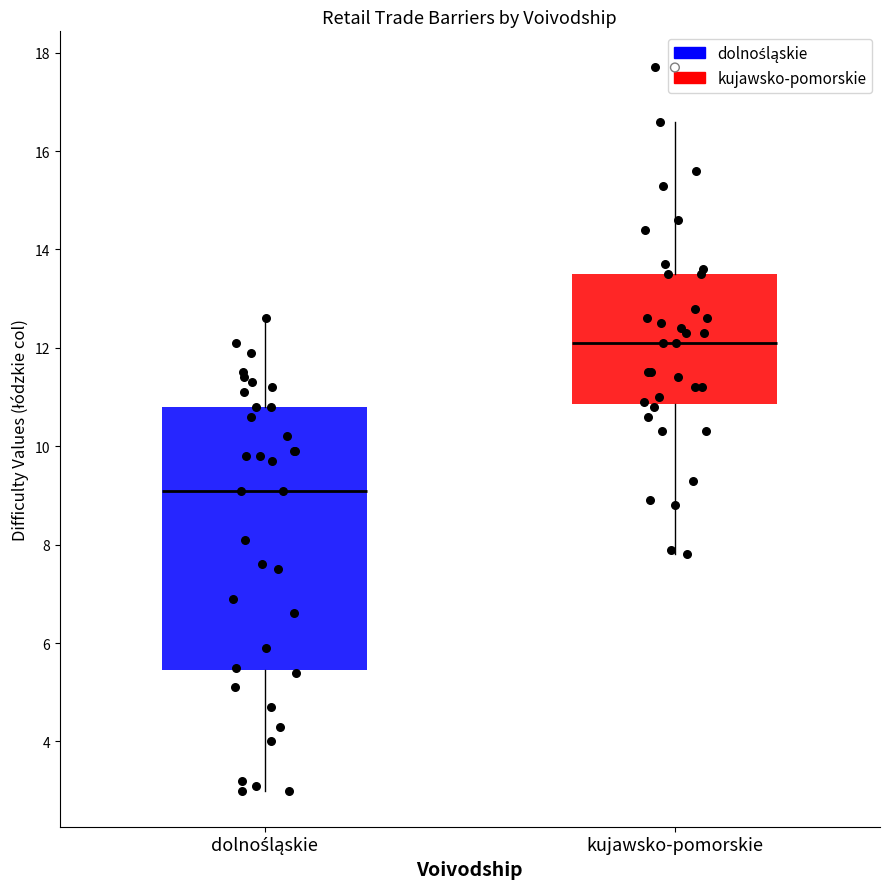

Comparing the boxes themselves (not the whiskers), which one is the tallest?

dolnośląskie